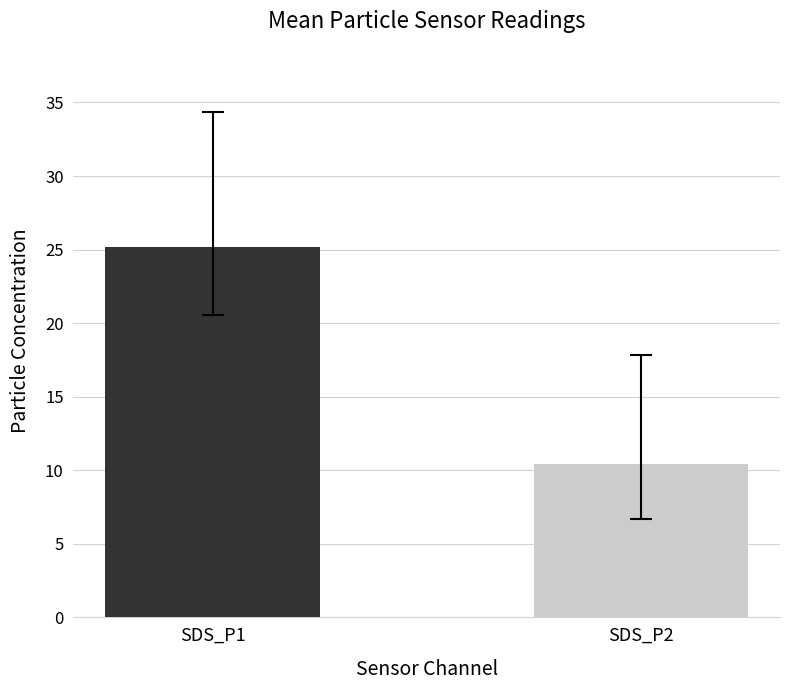

What is the greatest value displayed?

25.1